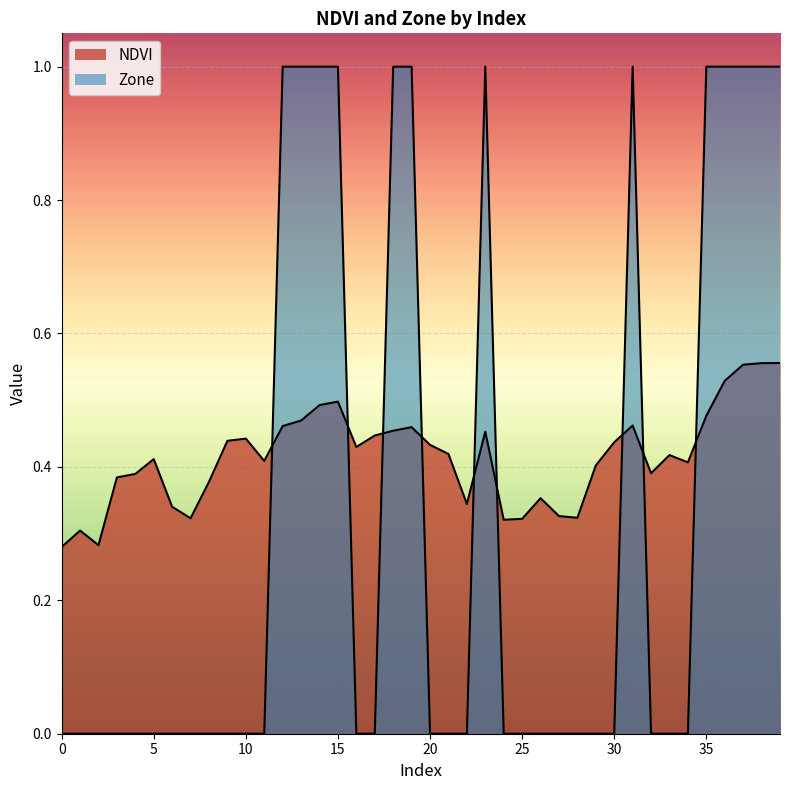

What is the approximate value of NDVI at 16?

0.4